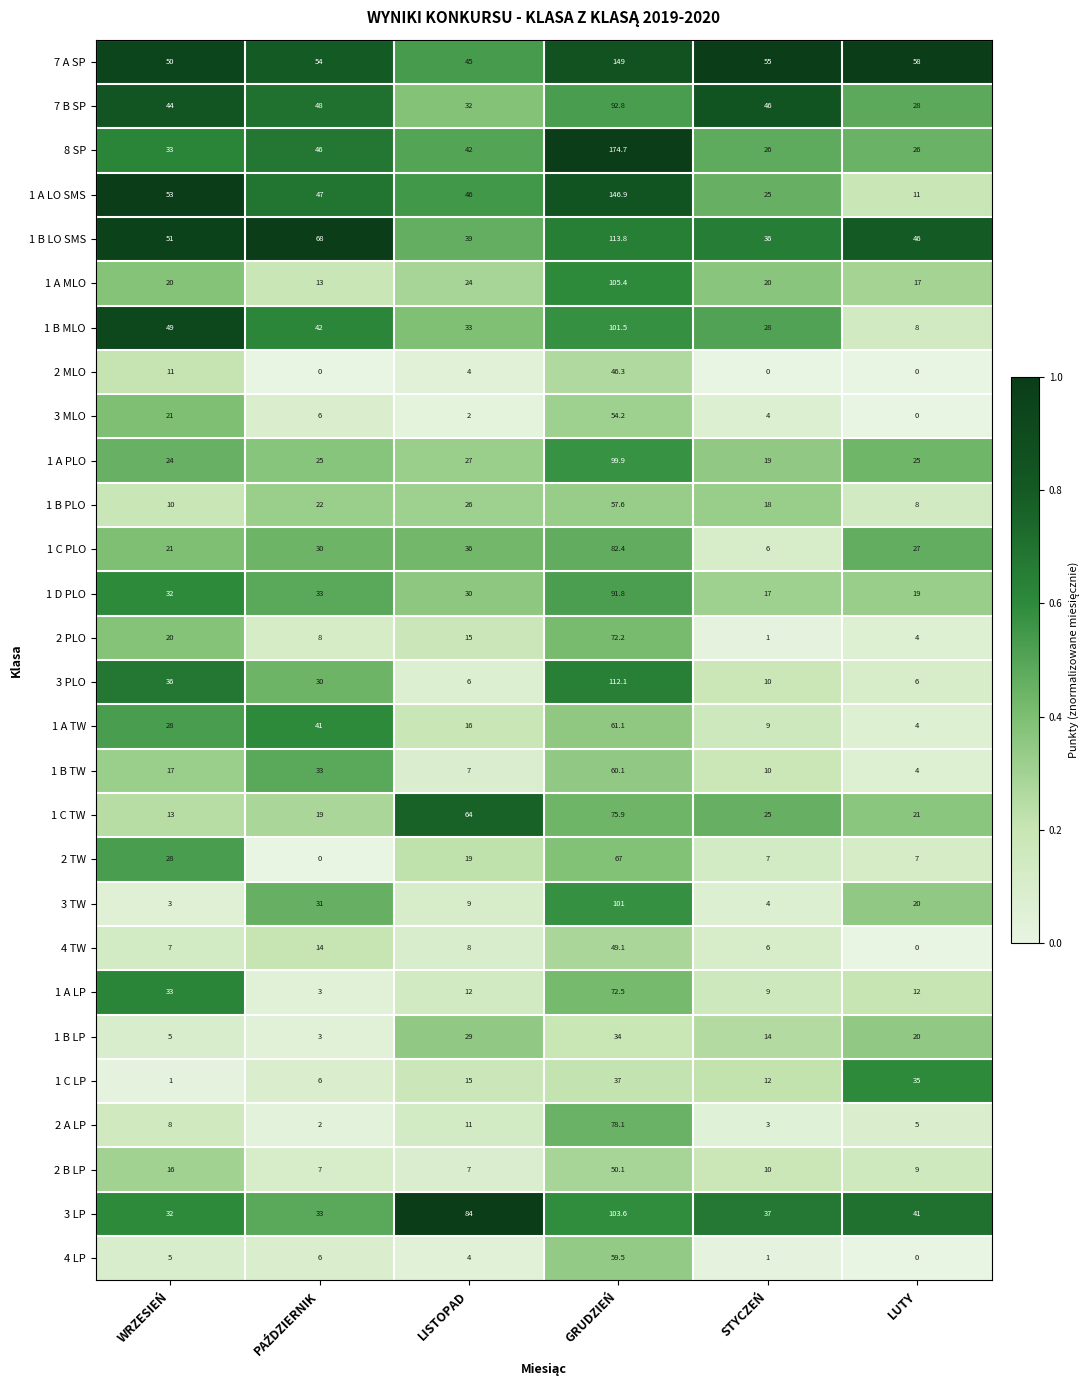

What is the greatest value displayed?

174.7